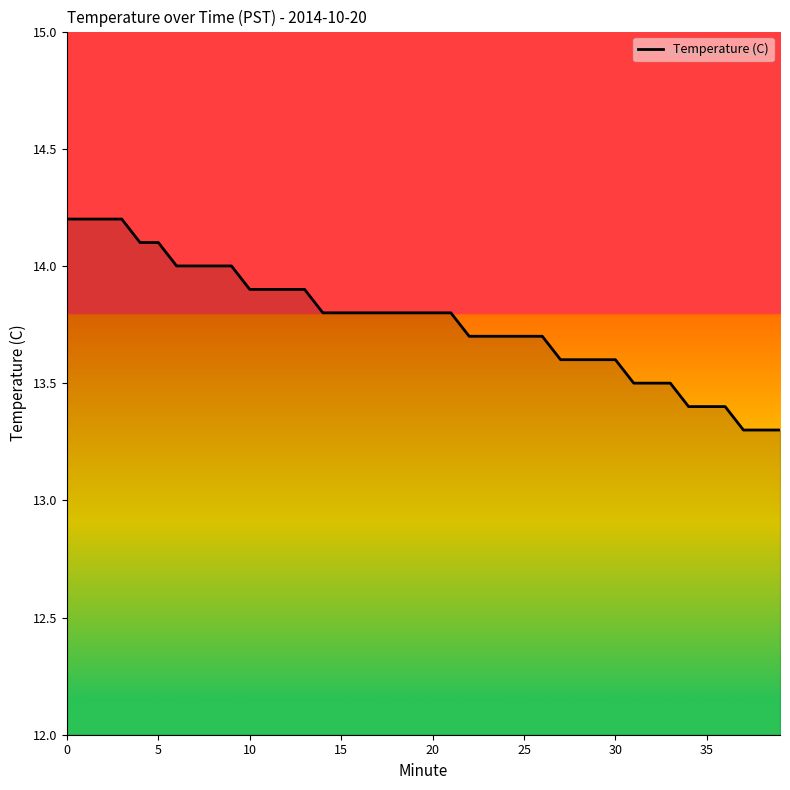

What is the greatest value displayed?

14.2